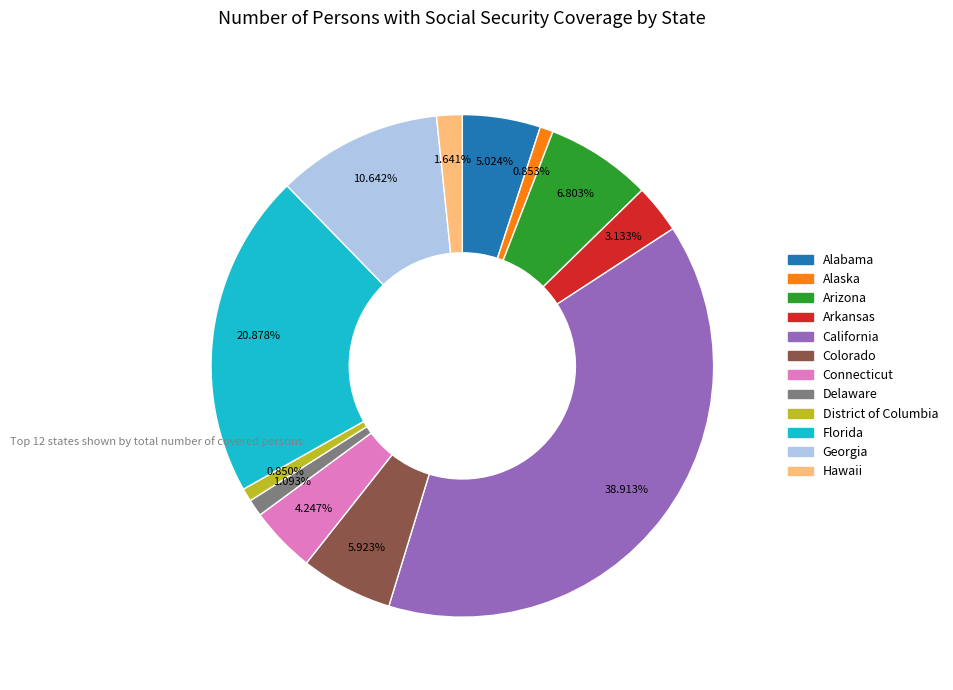

Count the number of slices in the pie.

12